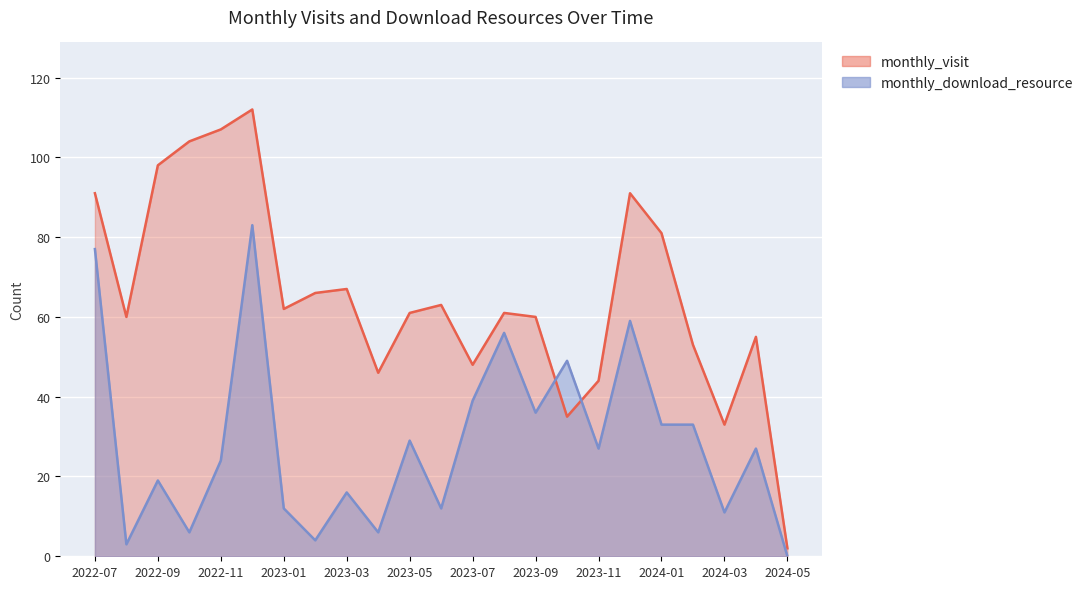

What is the highest value of the monthly_visit series?

112